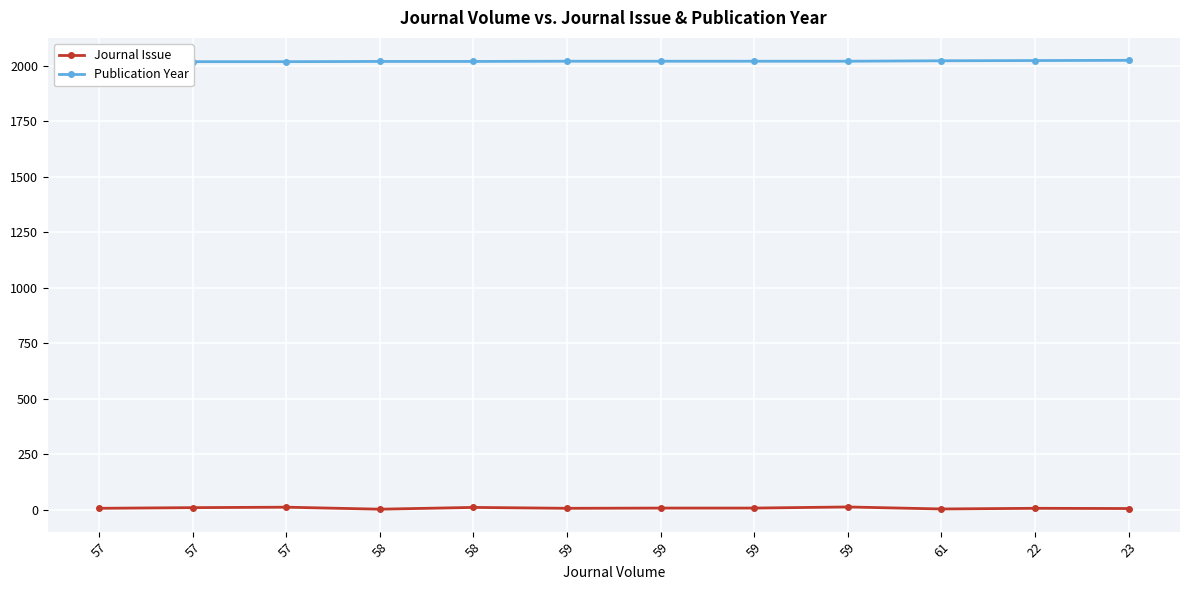

The Publication Year series shows 2020 at 59. True or false?

True